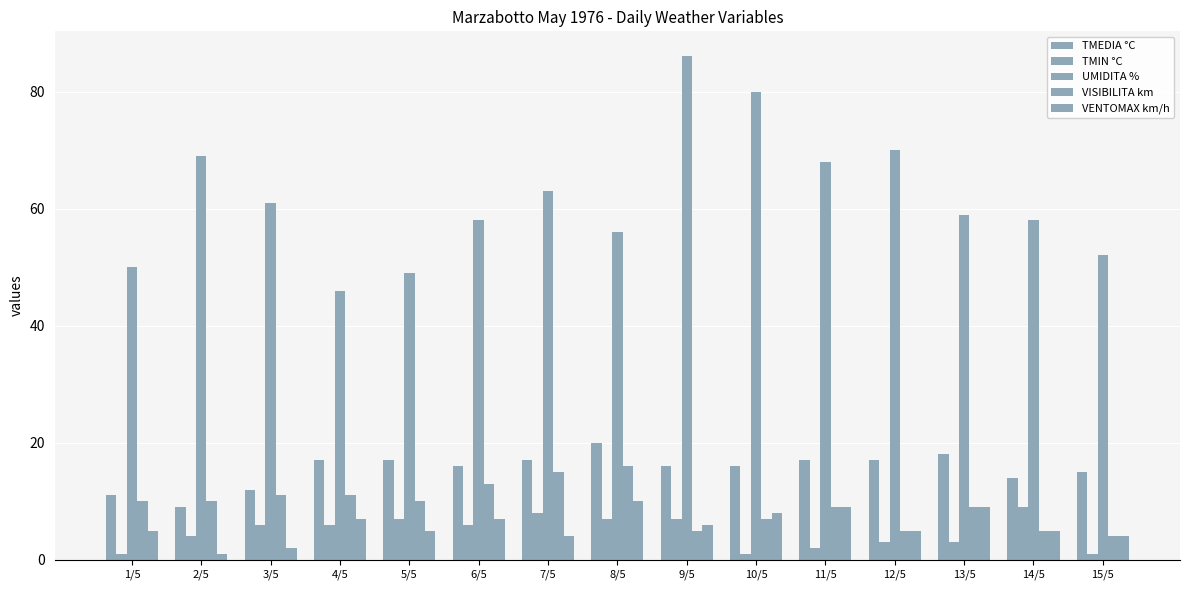

How many categories are shown in the chart?

15